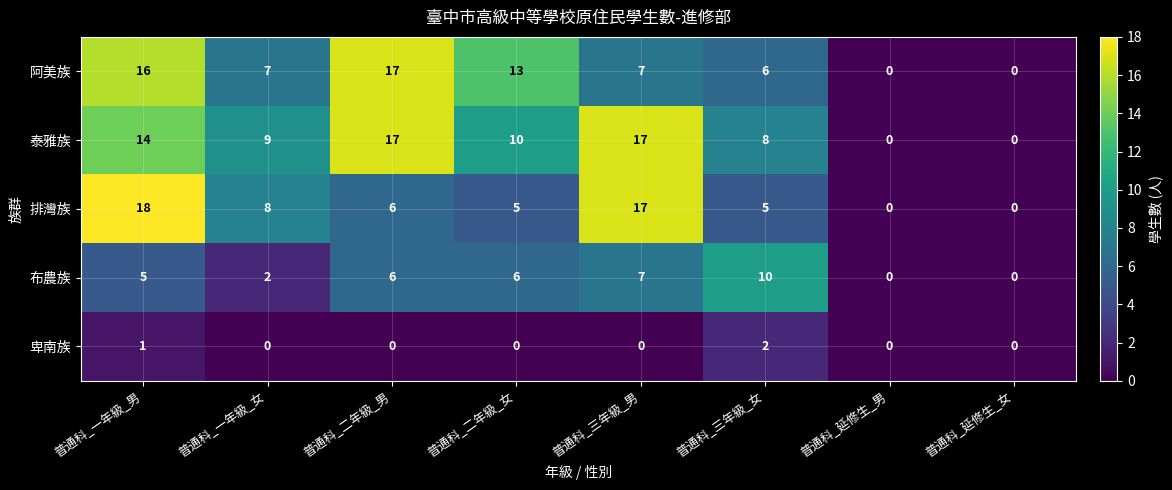

Where is 布農族 nearest to the value 5?

普通科_一年級_男